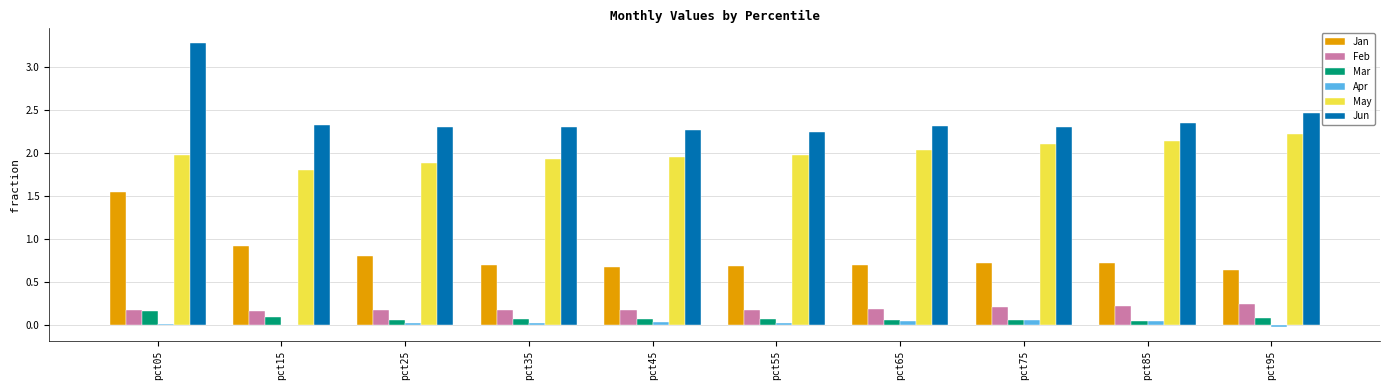

The May series shows 0.6 at pct45. True or false?

False